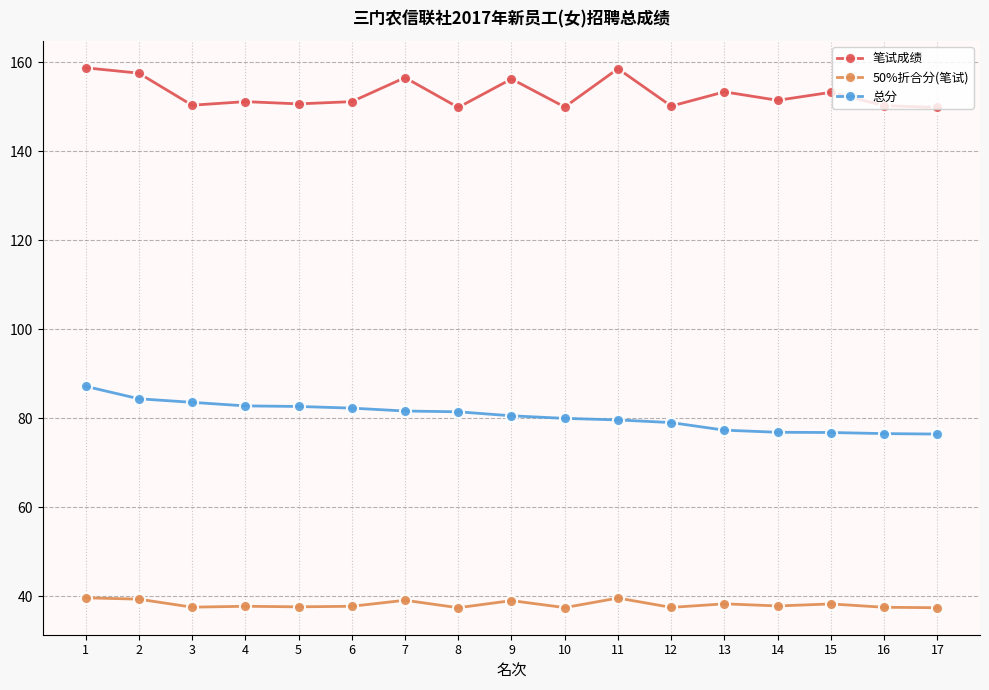

Which series has the largest total across all categories?

笔试成绩